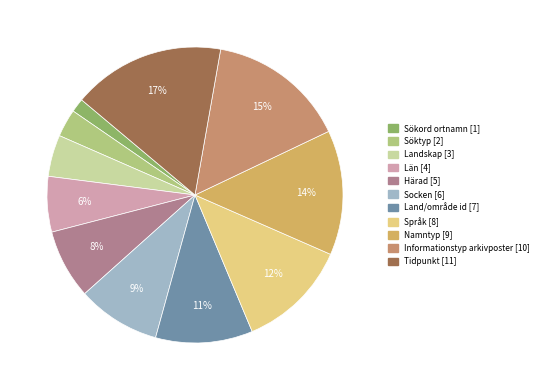

Rank the categories by value from lowest to highest.

Sökord ortnamn, Söktyp, Landskap, Län, Härad, Socken, Land/område id, Språk, Namntyp, Informationstyp arkivposter, Tidpunkt